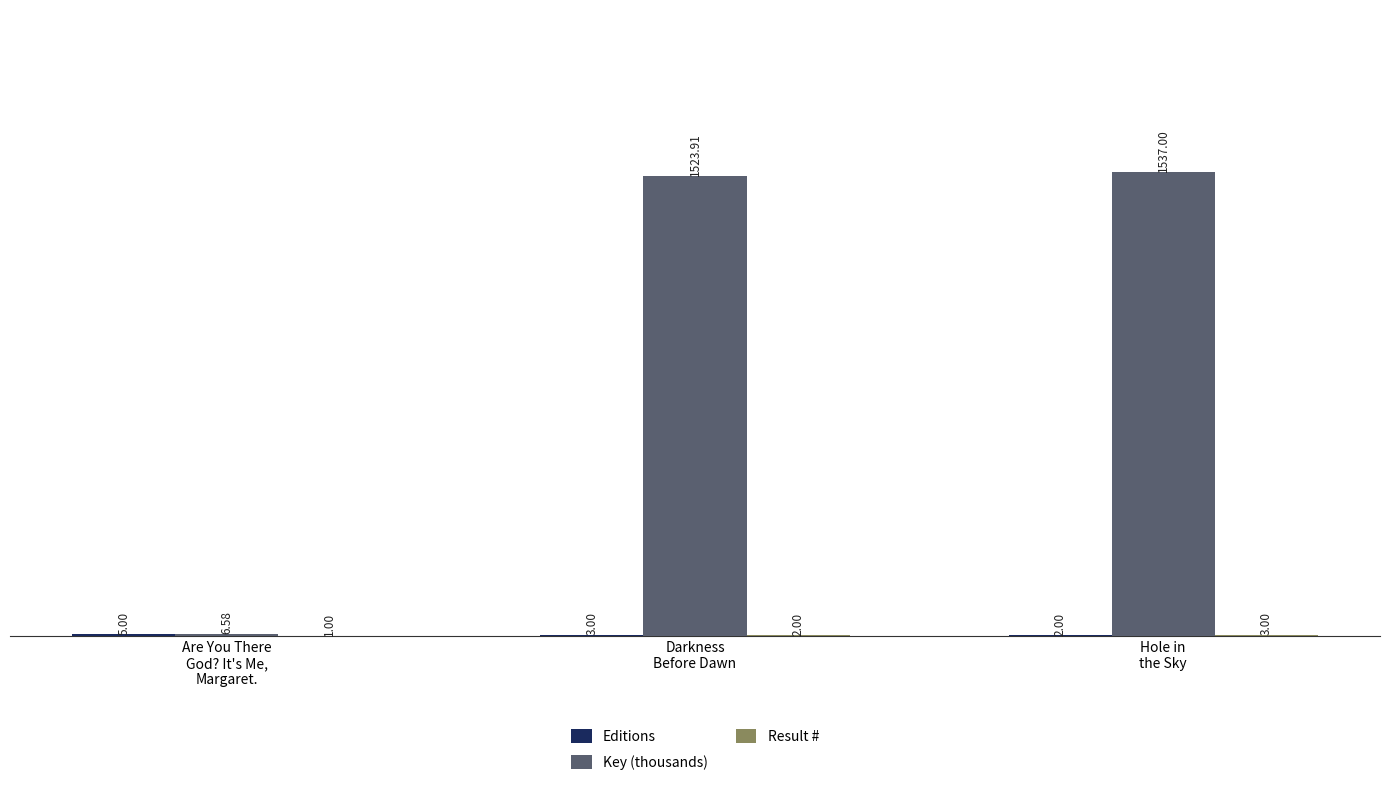

Which series has the widest spread of values?

Key (thousands)